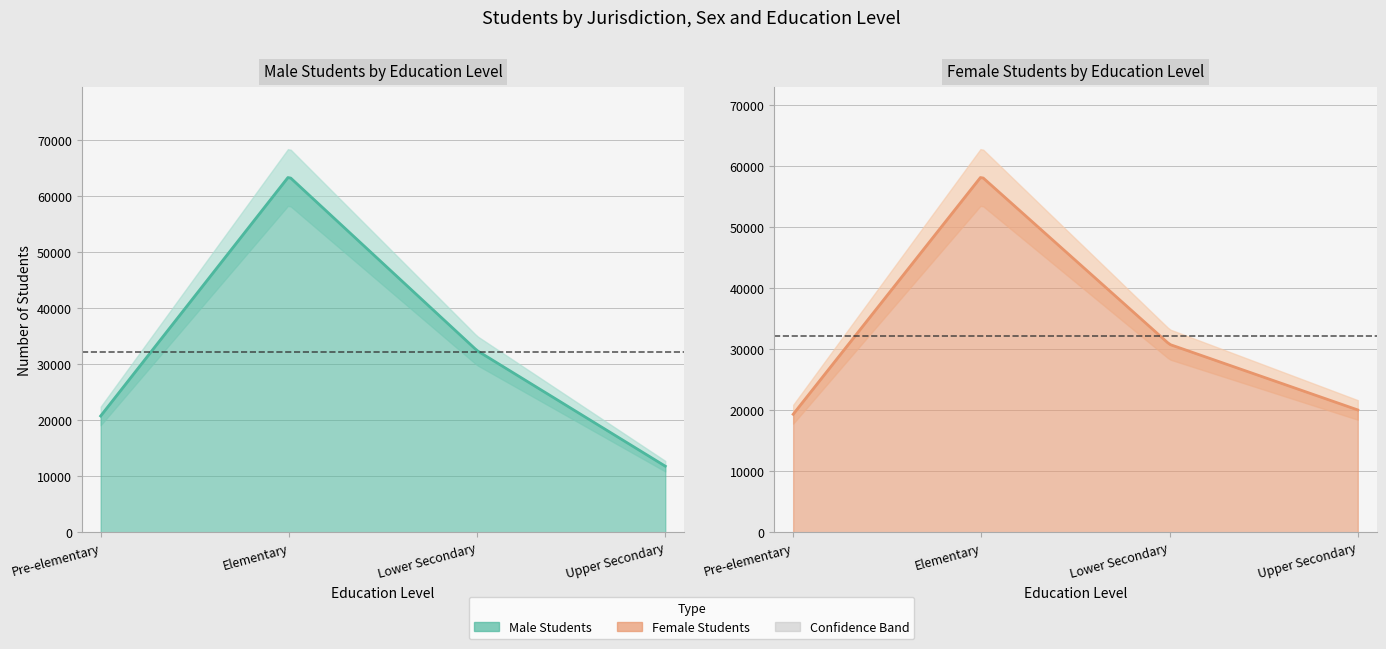

True or false: Female has more than 1 points higher than both neighbors.

False